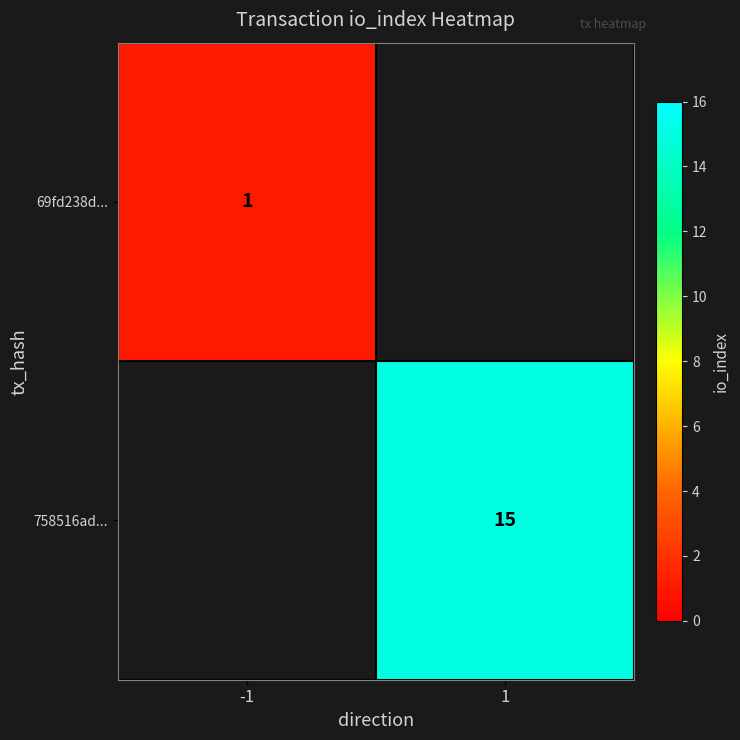

True or false: 758516ad... has a value of 15 at 1.

True